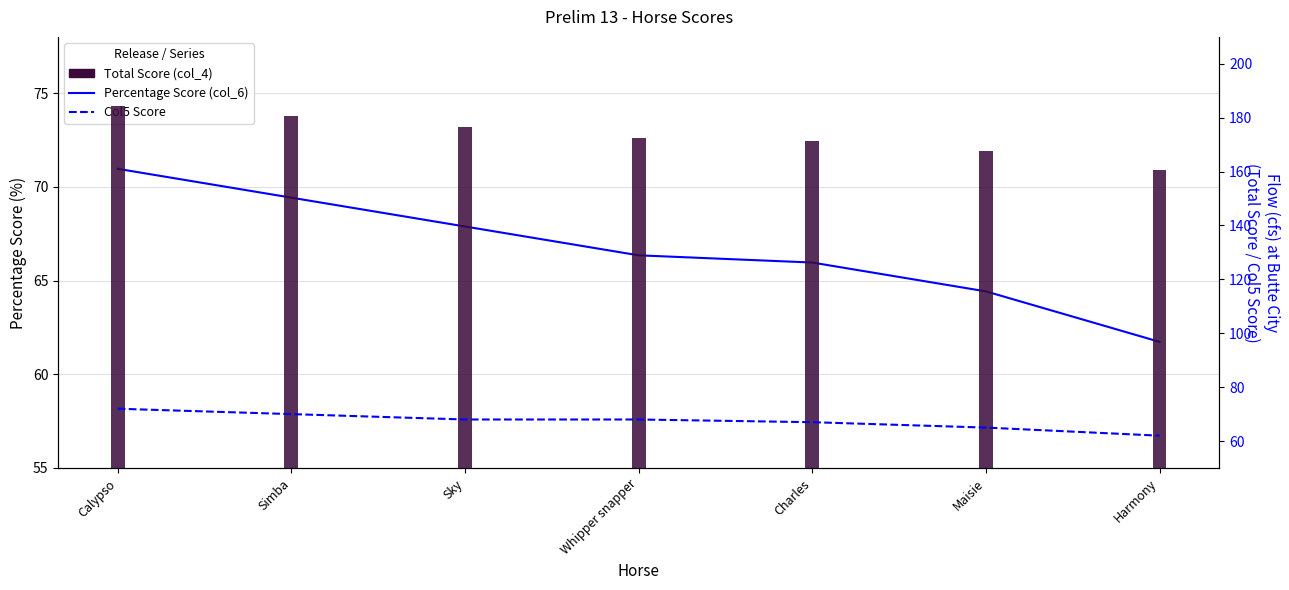

Reading left to right, transcribe all the data shown in this chart.

Percentage Score (col_6): 71.0	69.4	67.9	66.3	66.0	64.4	61.7
Col5 Score: 72.0	70.0	68.0	68.0	67.0	65.0	62.0
Total Score (col_4): 184.5	180.5	176.5	172.5	171.5	167.5	160.5